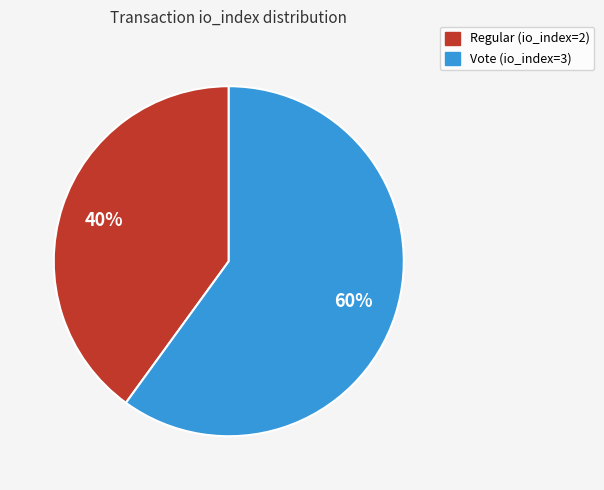

Does Vote (io_index=3) represent more than half of the total?

Yes